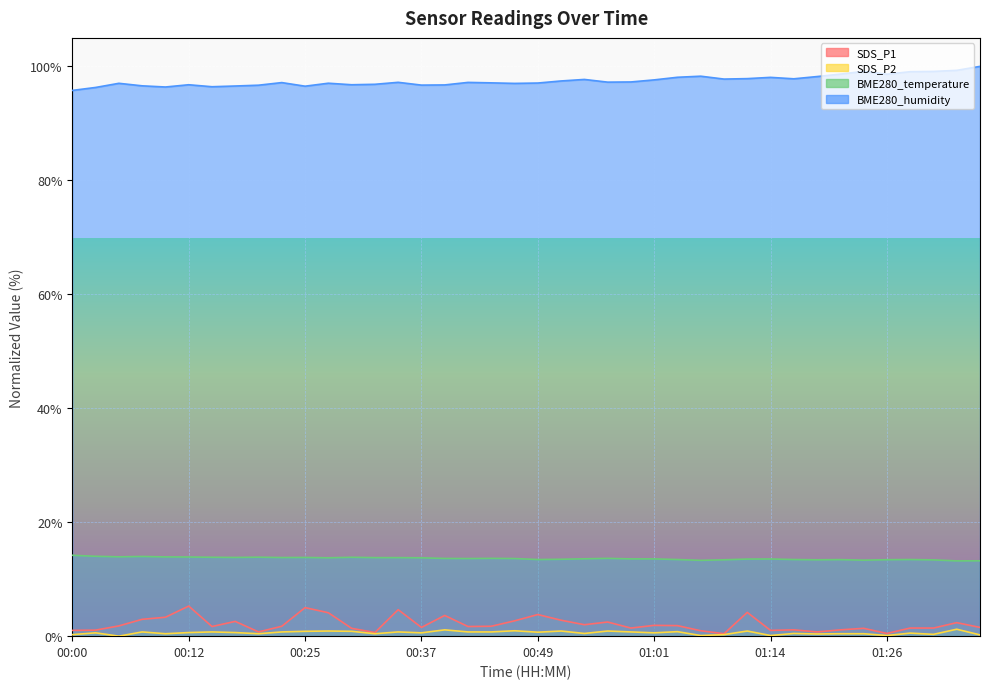

What is the sum of the BME280_humidity values at 00:12 and 00:54?

194.5